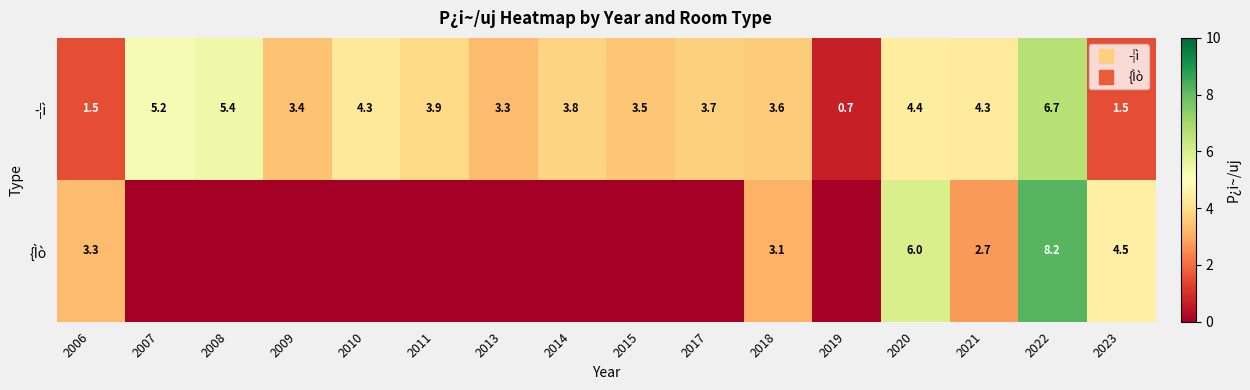

Which has a higher value, 2015 or 2019?

2015